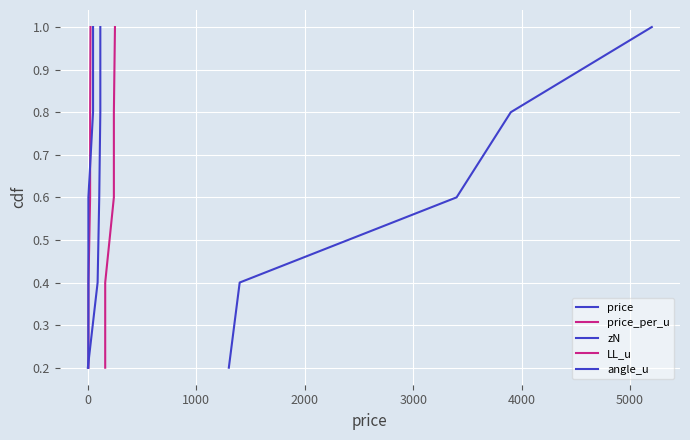

Count the angle_u values in the range 0 to 1.

5